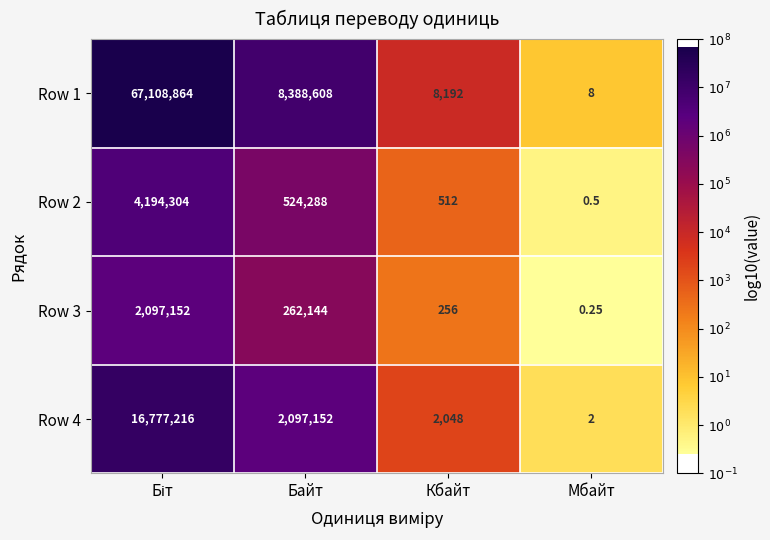

At which label does Row 2 reach its minimum?

Мбайт